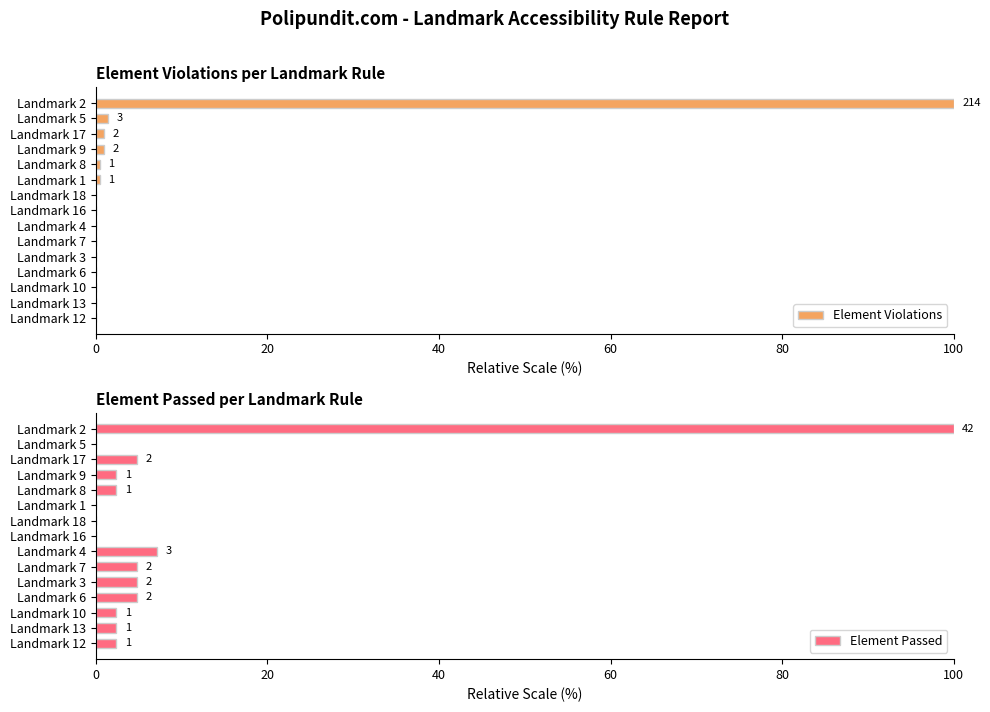

How many groups of bars are there?

15